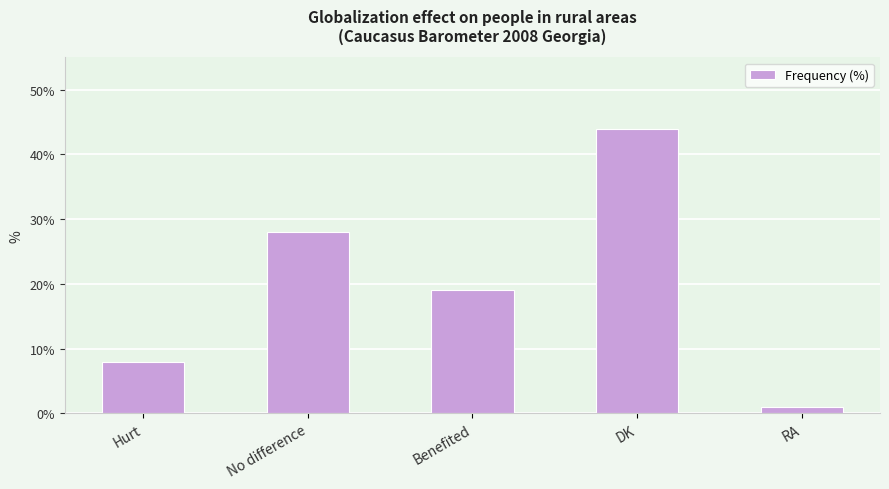

What is the change in value from No difference to DK?

+16